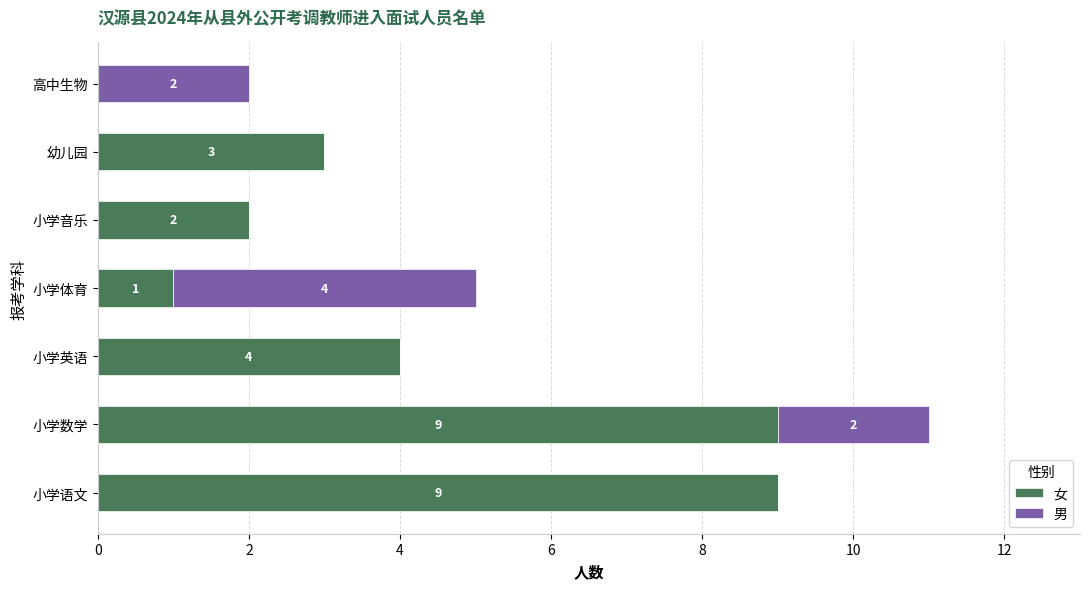

Is it true that 女 equals 9 at 小学语文?

True